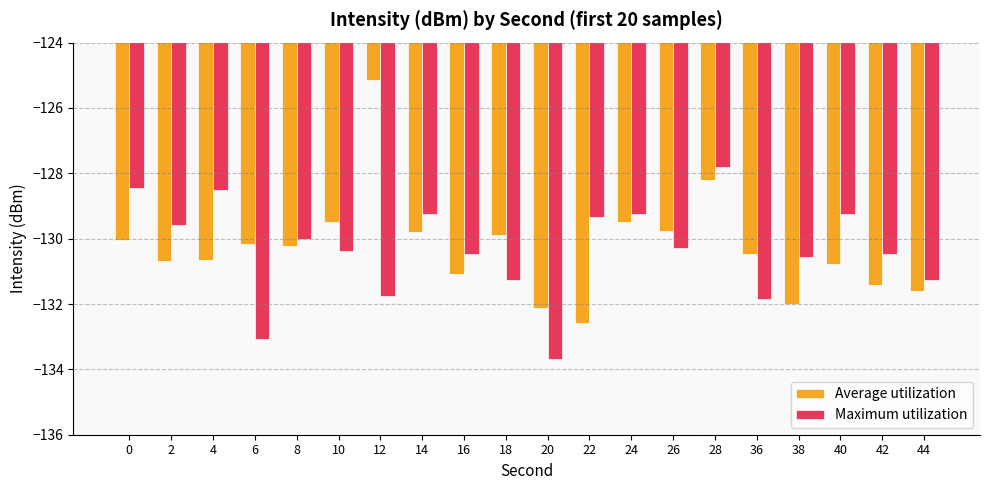

Are the bars grouped side by side (vs. stacked)?

Yes